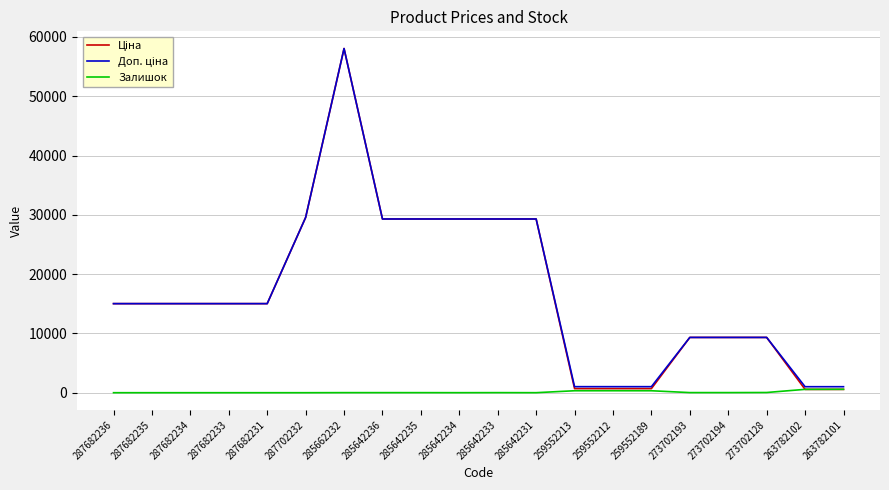

What is the spread (max minus min) of values at 285662232?

58025.0